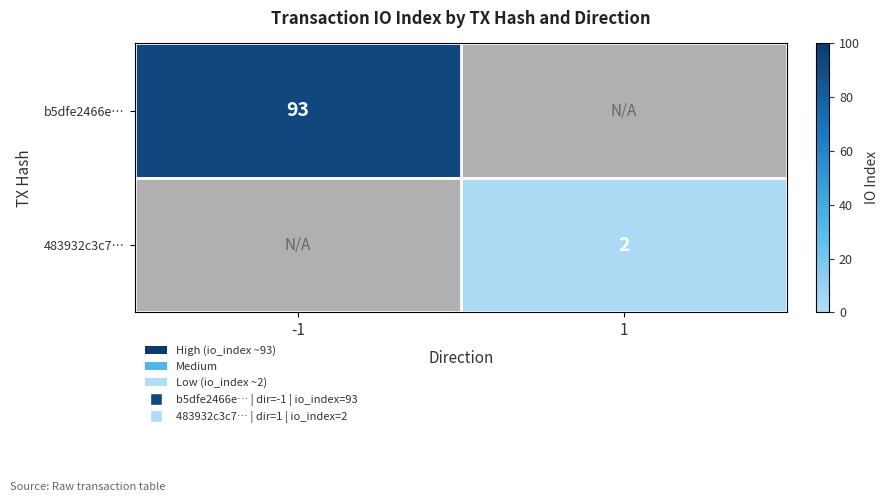

How many values in 483932c3c7… are above zero?

1